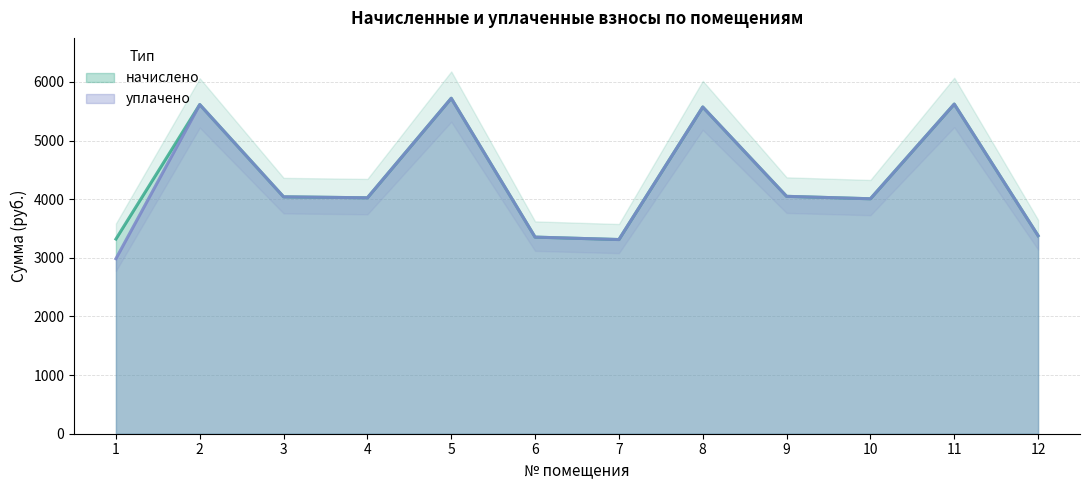

At which category does уплачено reach its first local valley?

4